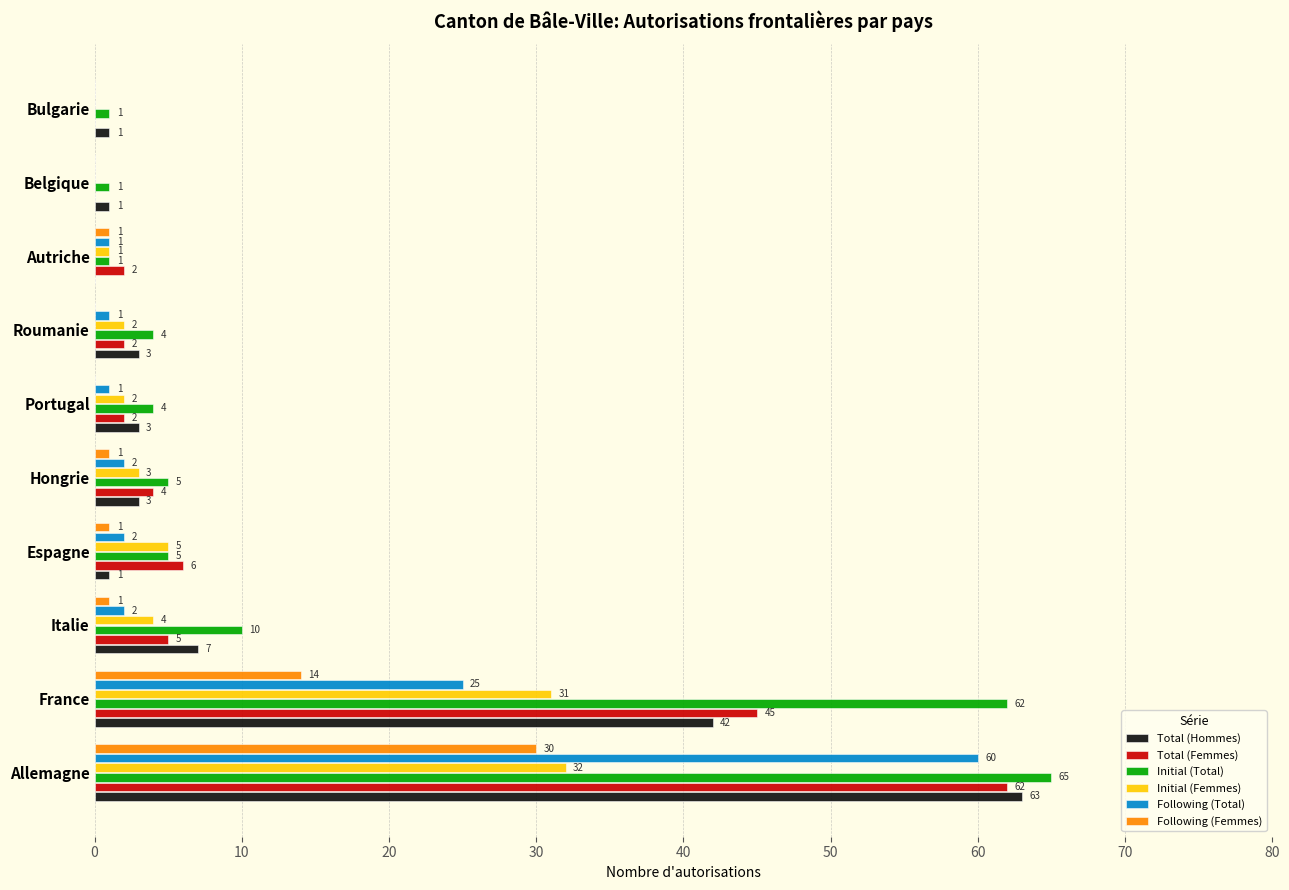

What is the sum of all Total (Hommes) values?

124